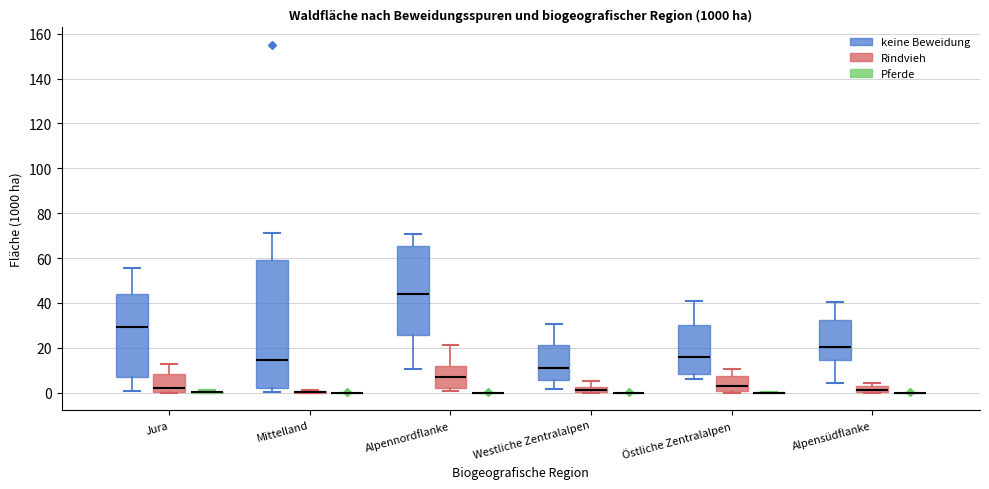

Which box is the tallest, from its lower edge to its upper edge?

Mittelland (keine Beweidung)